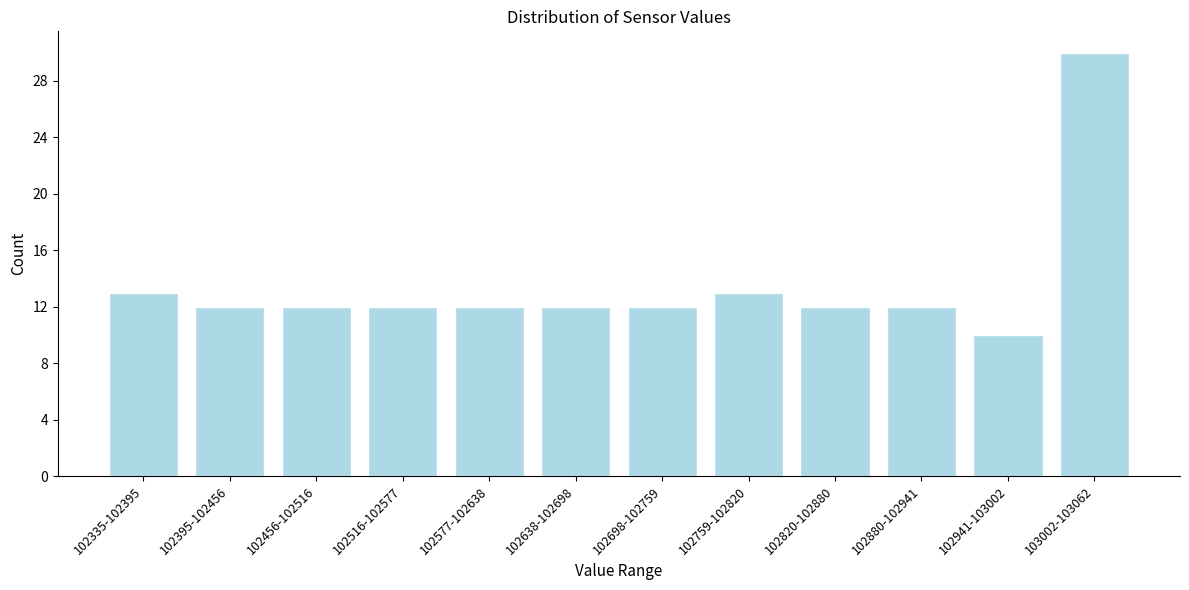

Reading right to left, list all the values displayed in this chart.

30	10	12	12	13	12	12	12	12	12	12	13